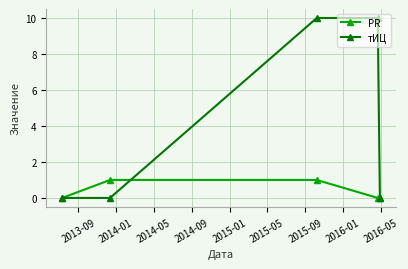

True or false: тИЦ has more than 2 interior local peaks.

False